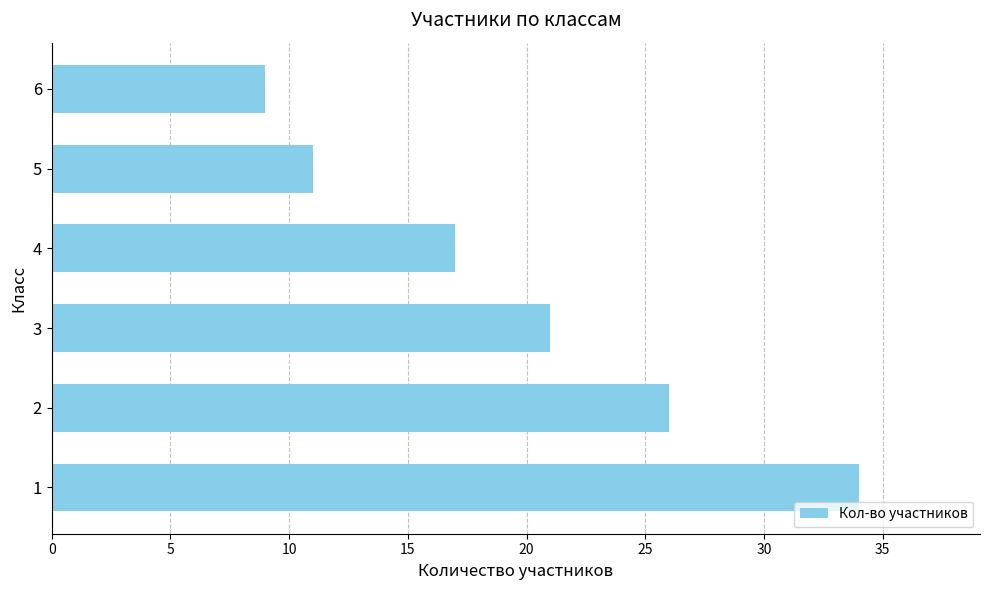

Where is the data nearest to the value 21?

3